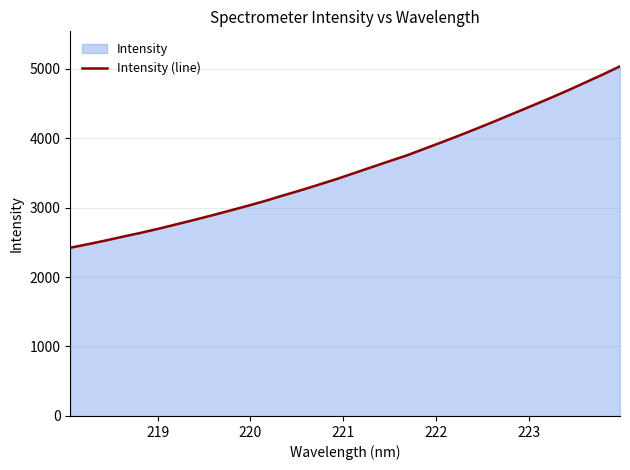

What is the maximum value shown in the chart?

5032.3